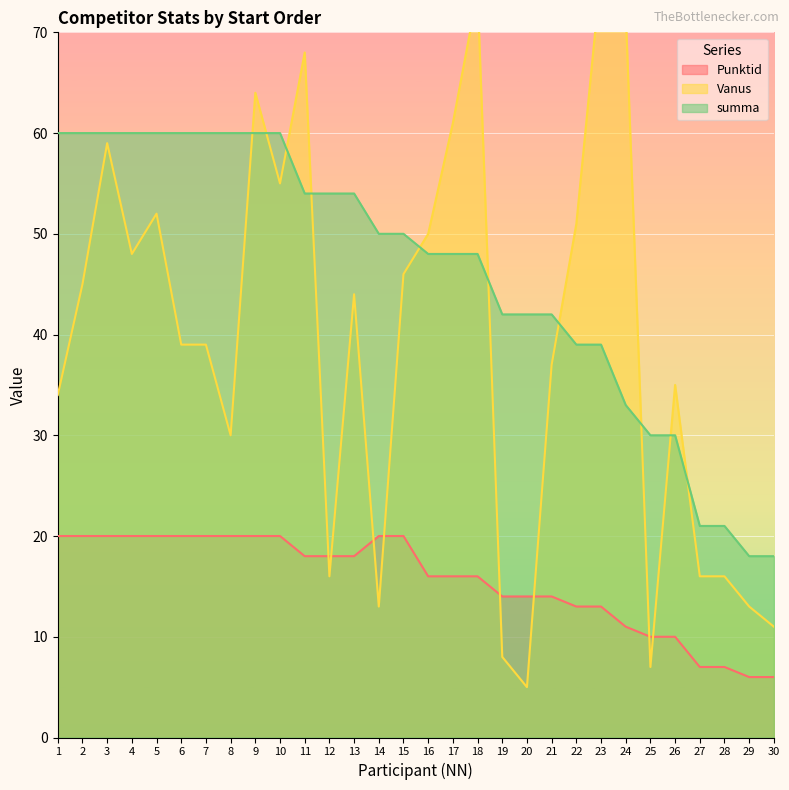

What is the greatest value displayed?

76